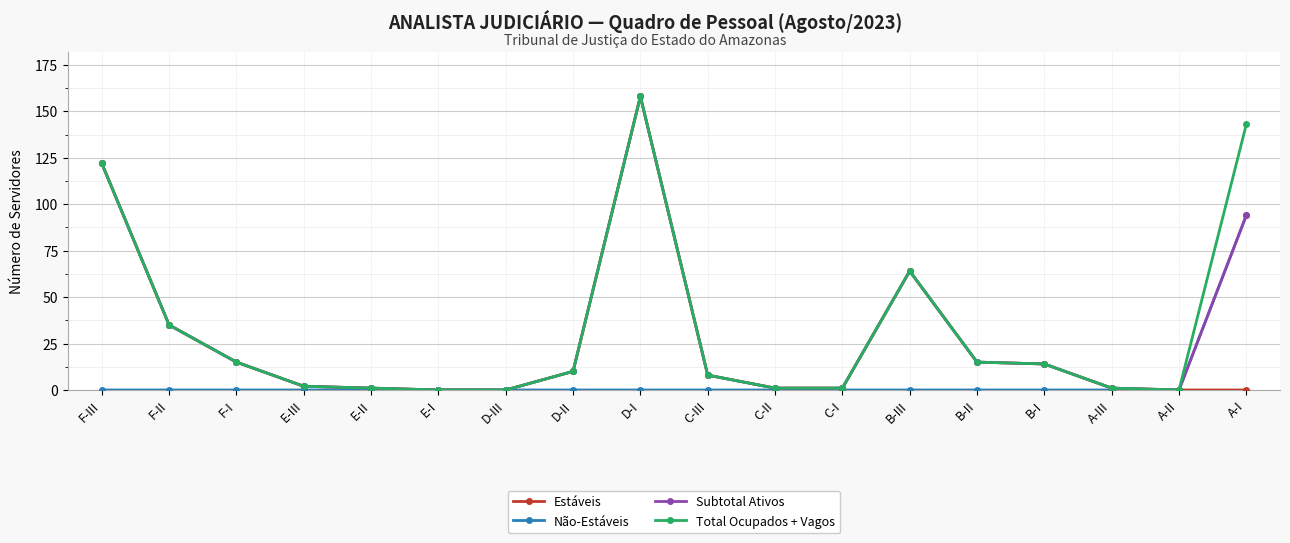

What is the label of the 7th point from the right?

C-I